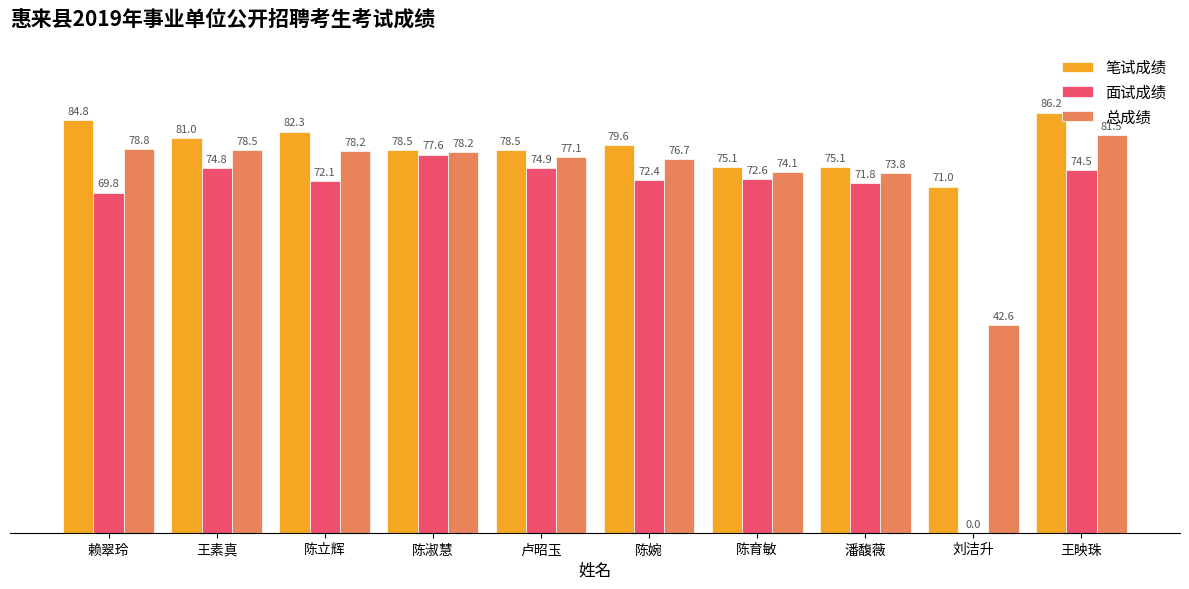

True or false: 笔试成绩 has a value of 78.5 at 陈淑慧.

True